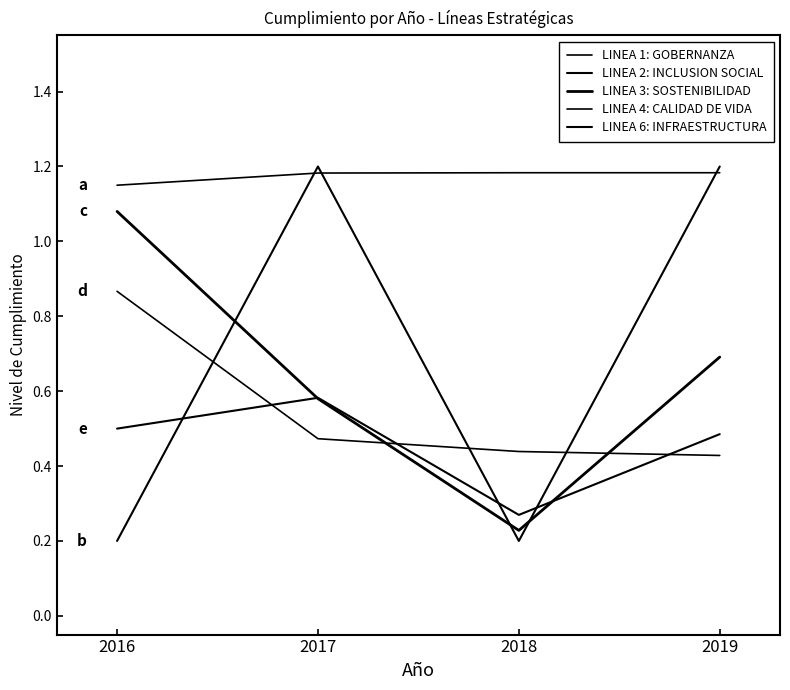

How many lines are shown in the chart?

5